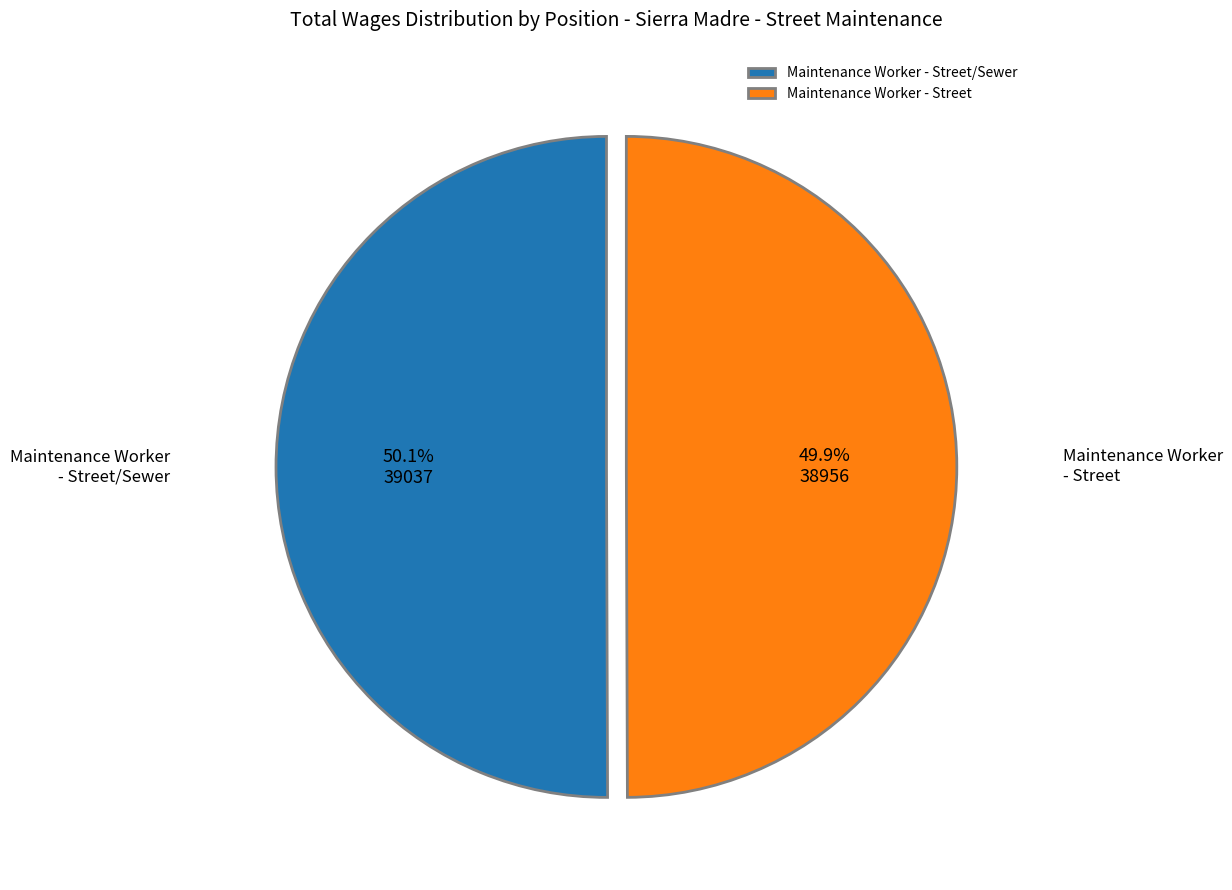

To the nearest percent, what is the average slice percentage?

50%